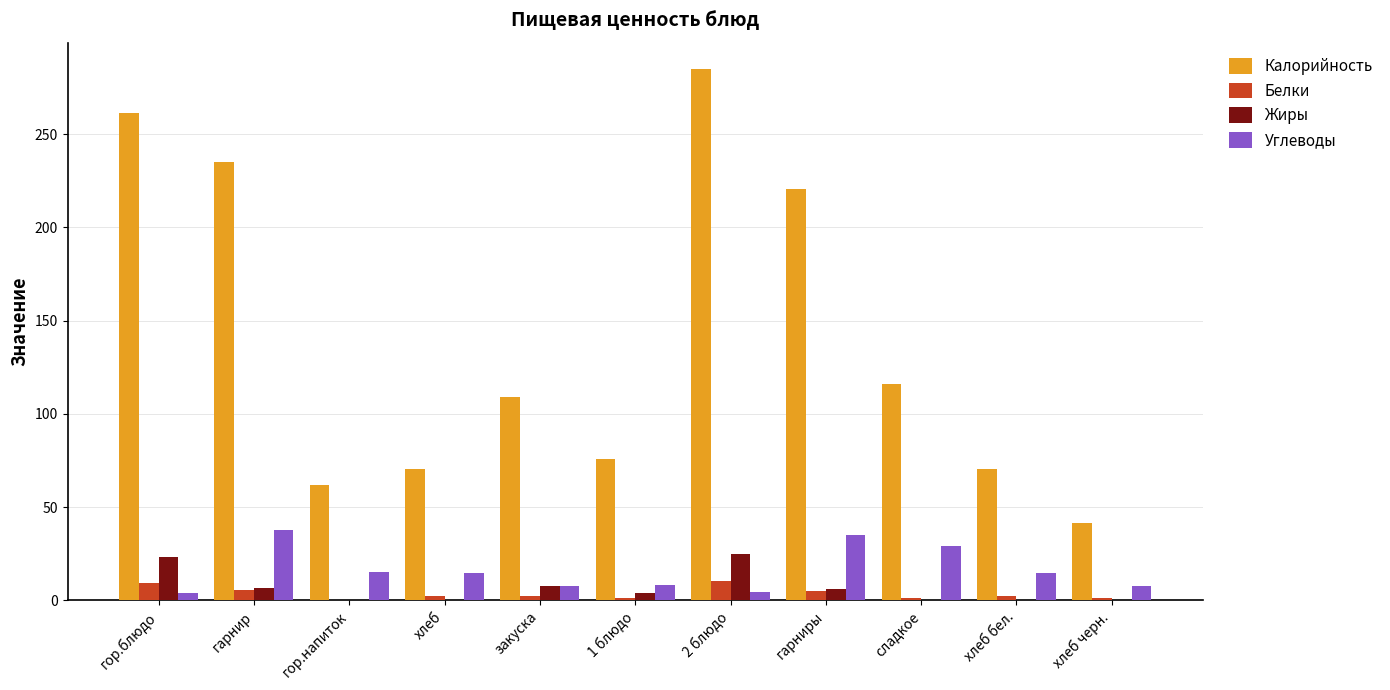

Between гор.напиток and сладкое, which series saw the biggest shift?

Калорийность